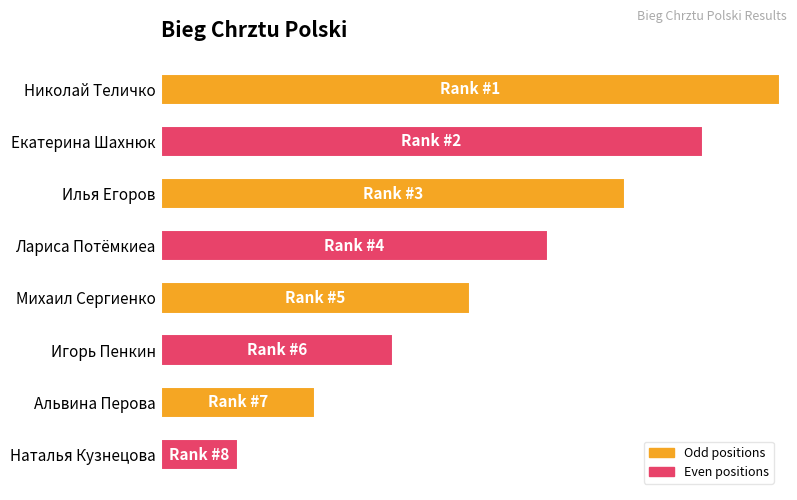

Are the bars horizontal?

Yes